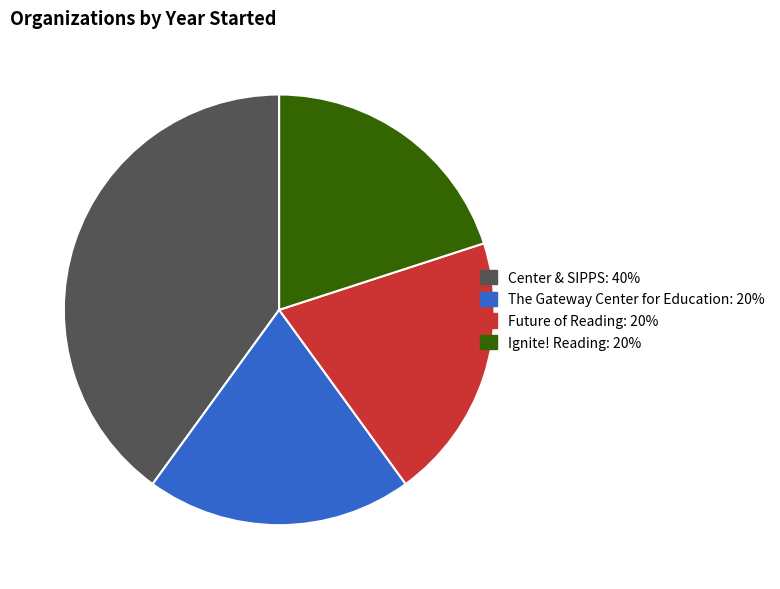

Is there a majority slice in this chart?

No